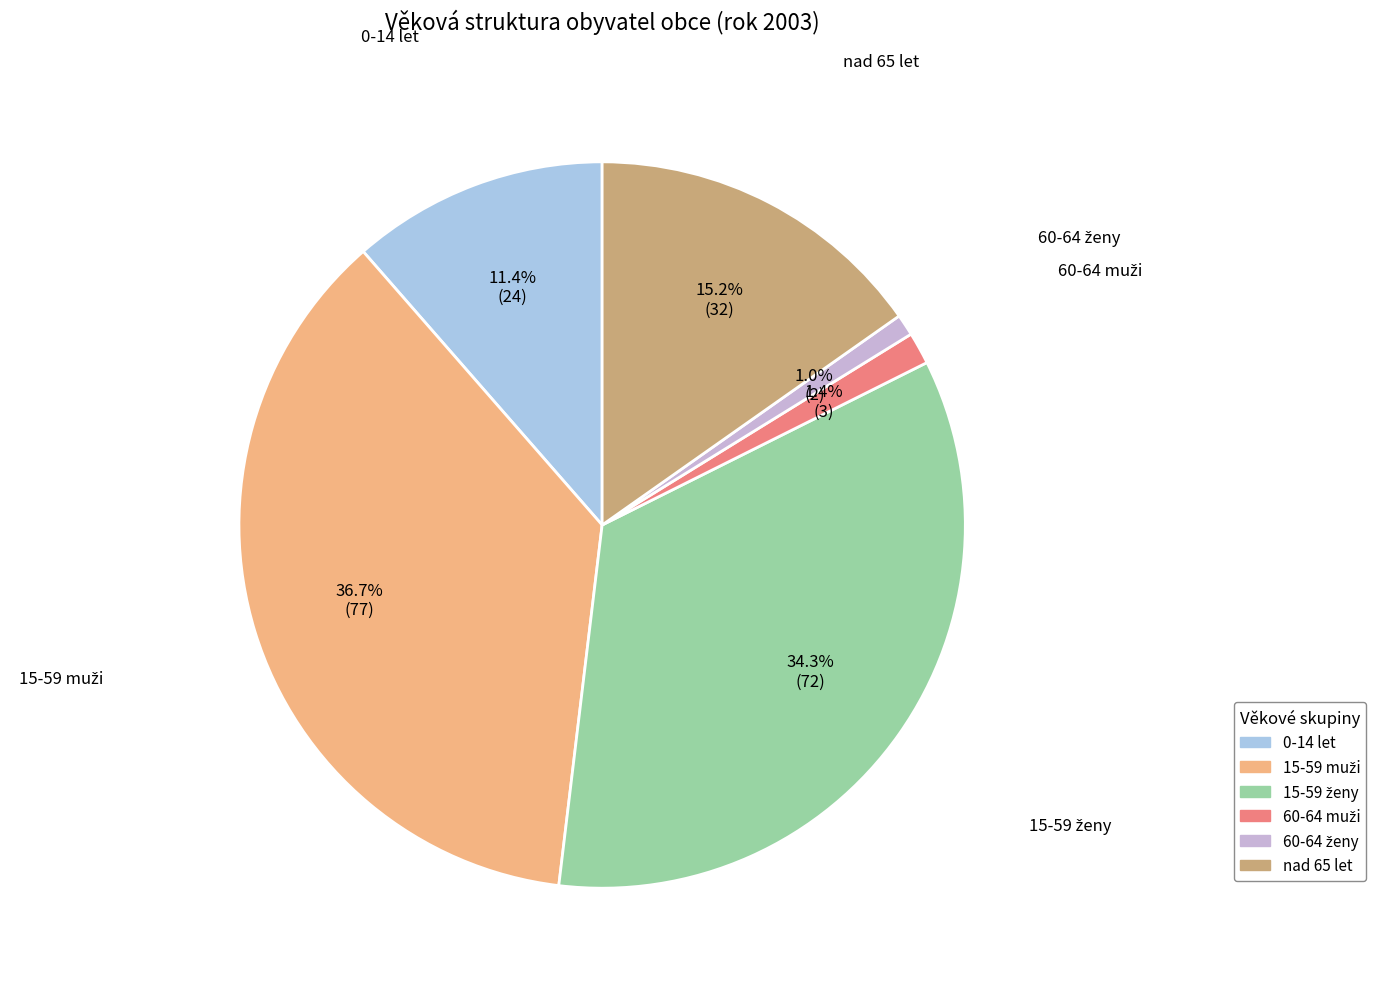

What portion of the pie excludes nad 65 let?

84.8%